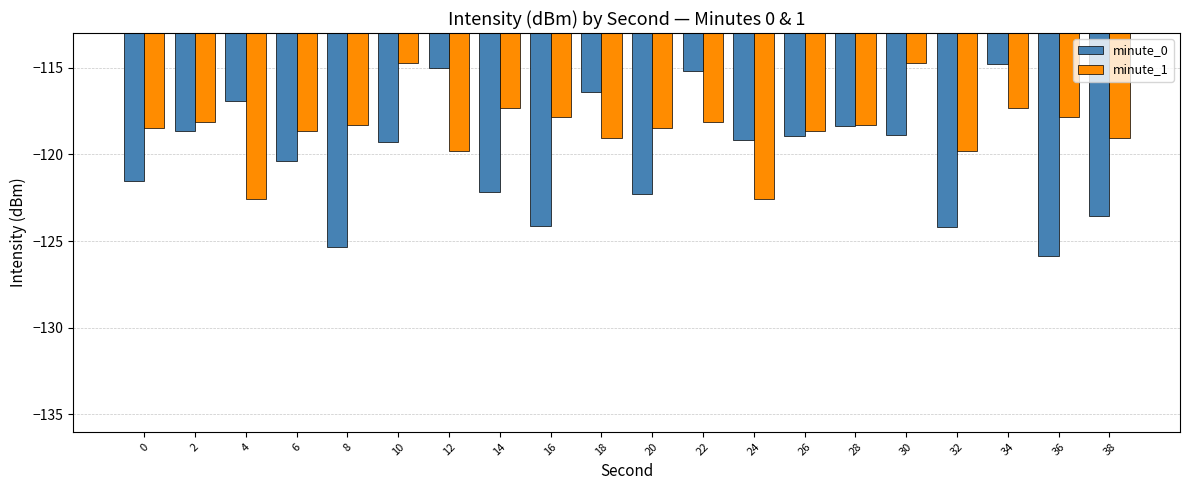

True or false: minute_0 has a value of -124.1 at 16.

True